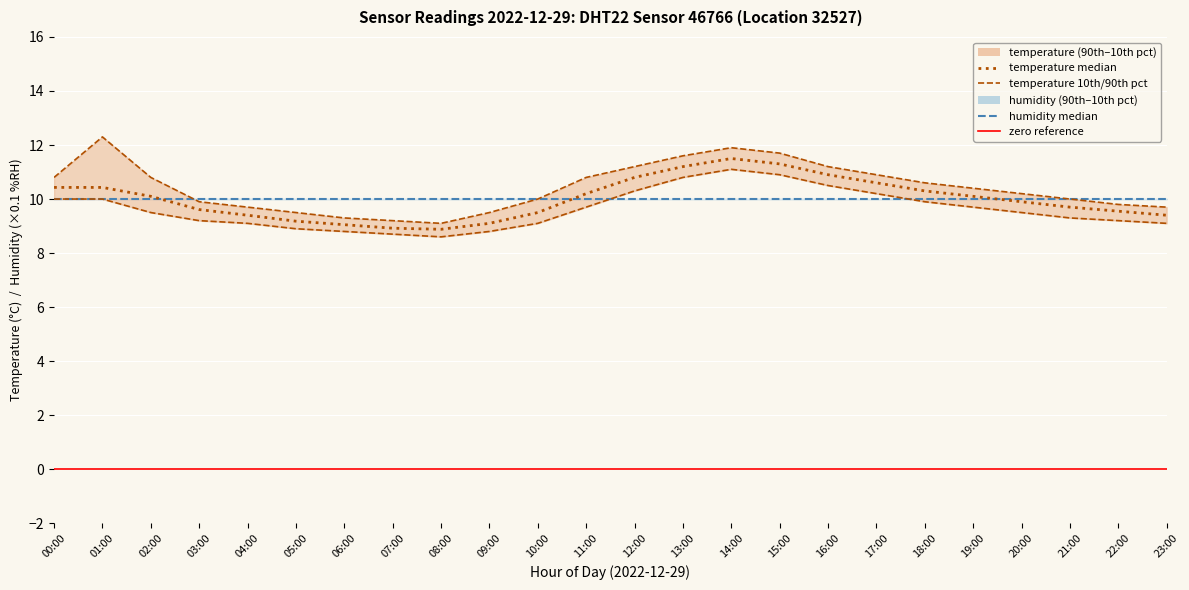

What is the value of the temperature_p10 point at the 23rd from the left?

9.2